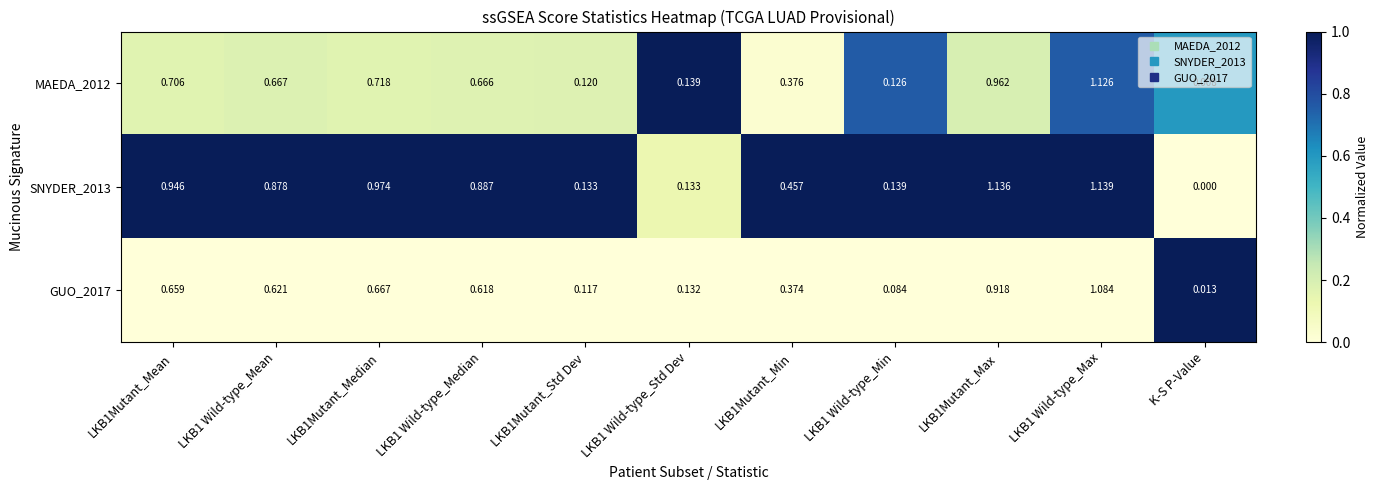

At which label does SNYDER_2013 reach its minimum?

K-S P-Value